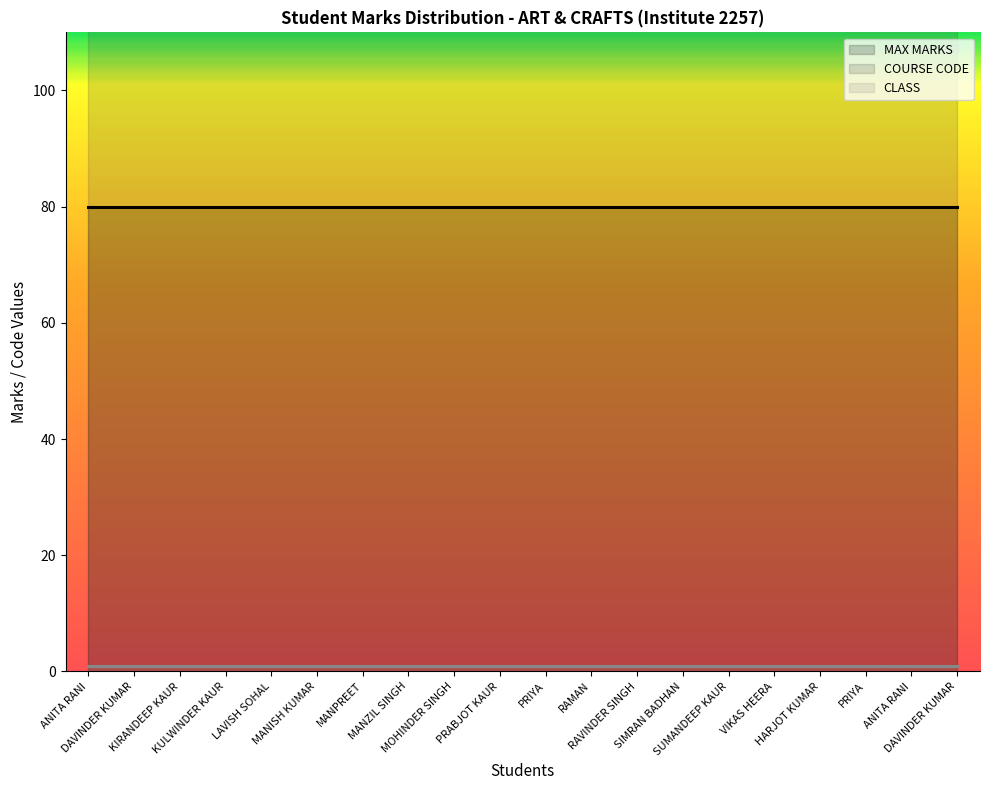

True or false: MAX MARKS (line) and COURSE CODE (line) cross at least once.

False